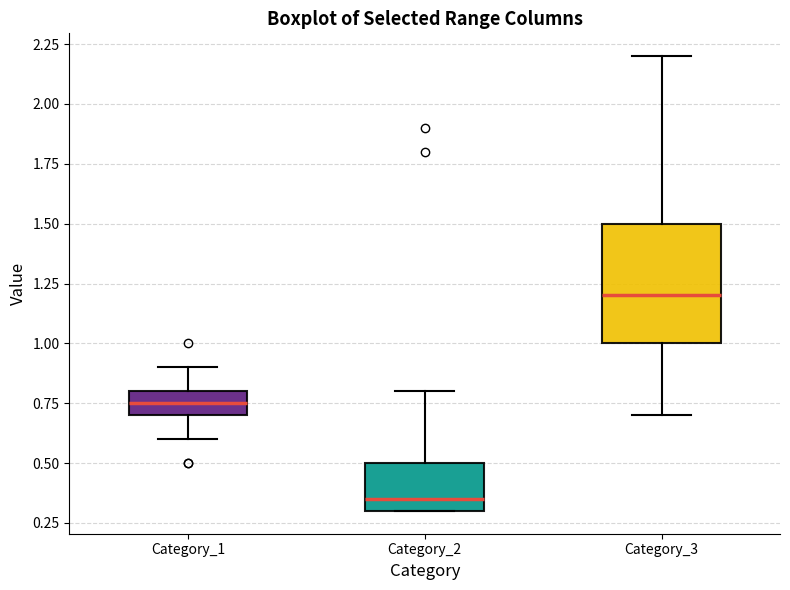

Comparing the boxes themselves (not the whiskers), which one is the tallest?

Category_3